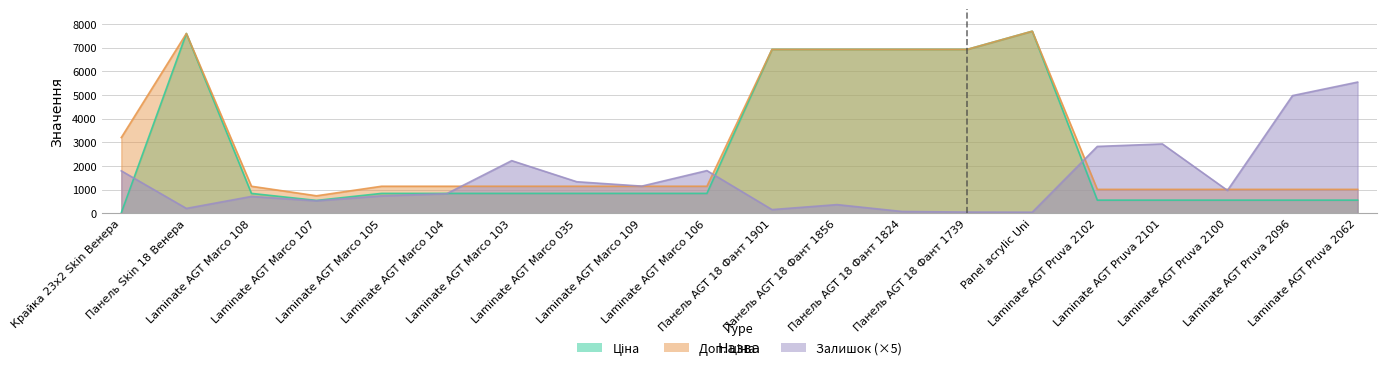

How many interior local valleys does the Ціна series have?

1